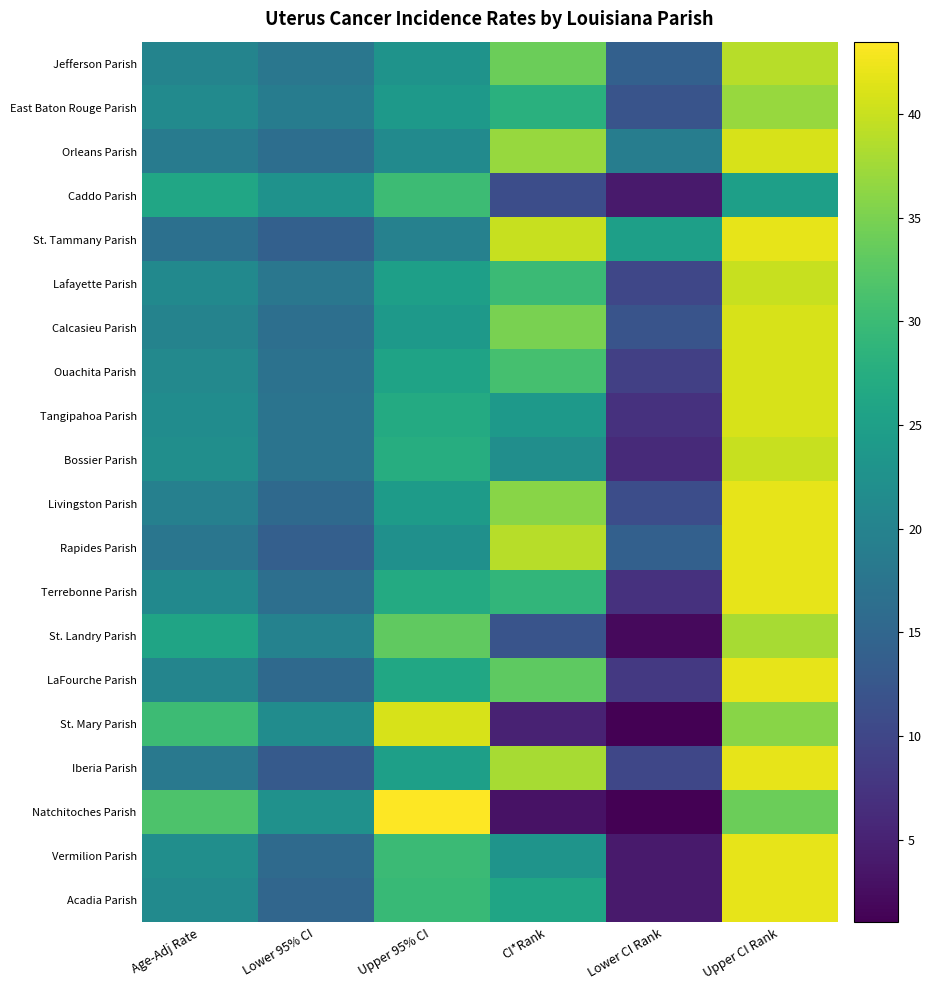

Reading right to left, list all the values displayed in this chart.

Jefferson Parish: Upper CI Rank=39.0	Lower CI Rank=14.0	CI*Rank=34.0	Upper 95% CI=22.8	Lower 95% CI=17.9	Age-Adj Rate=20.2
East Baton Rouge Parish: Upper CI Rank=37.0	Lower CI Rank=12.0	CI*Rank=28.0	Upper 95% CI=24.0	Lower 95% CI=18.9	Age-Adj Rate=21.3
Orleans Parish: Upper CI Rank=41.0	Lower CI Rank=19.0	CI*Rank=37.0	Upper 95% CI=21.4	Lower 95% CI=16.4	Age-Adj Rate=18.7
Caddo Parish: Upper CI Rank=25.0	Lower CI Rank=4.0	CI*Rank=11.0	Upper 95% CI=30.1	Lower 95% CI=22.7	Age-Adj Rate=26.2
St. Tammany Parish: Upper CI Rank=42.0	Lower CI Rank=25.0	CI*Rank=40.0	Upper 95% CI=19.7	Lower 95% CI=14.0	Age-Adj Rate=16.7
Lafayette Parish: Upper CI Rank=40.0	Lower CI Rank=10.0	CI*Rank=30.0	Upper 95% CI=25.0	Lower 95% CI=17.8	Age-Adj Rate=21.2
Calcasieu Parish: Upper CI Rank=41.0	Lower CI Rank=12.0	CI*Rank=35.0	Upper 95% CI=23.9	Lower 95% CI=16.5	Age-Adj Rate=20.0
Ouachita Parish: Upper CI Rank=41.0	Lower CI Rank=9.0	CI*Rank=31.0	Upper 95% CI=25.7	Lower 95% CI=17.0	Age-Adj Rate=21.0
Tangipahoa Parish: Upper CI Rank=41.0	Lower CI Rank=7.0	CI*Rank=24.0	Upper 95% CI=26.9	Lower 95% CI=17.3	Age-Adj Rate=21.7
Bossier Parish: Upper CI Rank=40.0	Lower CI Rank=6.0	CI*Rank=22.0	Upper 95% CI=27.4	Lower 95% CI=17.4	Age-Adj Rate=22.0
Livingston Parish: Upper CI Rank=42.0	Lower CI Rank=11.0	CI*Rank=36.0	Upper 95% CI=24.4	Lower 95% CI=15.5	Age-Adj Rate=19.5
Rapides Parish: Upper CI Rank=42.0	Lower CI Rank=14.0	CI*Rank=39.0	Upper 95% CI=22.4	Lower 95% CI=13.8	Age-Adj Rate=17.7
Terrebonne Parish: Upper CI Rank=42.0	Lower CI Rank=7.0	CI*Rank=29.0	Upper 95% CI=26.9	Lower 95% CI=16.6	Age-Adj Rate=21.2
St. Landry Parish: Upper CI Rank=38.0	Lower CI Rank=2.0	CI*Rank=12.0	Upper 95% CI=33.2	Lower 95% CI=19.9	Age-Adj Rate=25.9
LaFourche Parish: Upper CI Rank=42.0	Lower CI Rank=8.0	CI*Rank=33.0	Upper 95% CI=26.4	Lower 95% CI=15.5	Age-Adj Rate=20.4
St. Mary Parish: Upper CI Rank=36.0	Lower CI Rank=1.0	CI*Rank=5.0	Upper 95% CI=40.9	Lower 95% CI=21.6	Age-Adj Rate=30.1
Iberia Parish: Upper CI Rank=42.0	Lower CI Rank=10.0	CI*Rank=38.0	Upper 95% CI=25.0	Lower 95% CI=13.0	Age-Adj Rate=18.2
Natchitoches Parish: Upper CI Rank=34.0	Lower CI Rank=1.0	CI*Rank=3.0	Upper 95% CI=43.5	Lower 95% CI=22.5	Age-Adj Rate=31.6
Vermilion Parish: Upper CI Rank=42.0	Lower CI Rank=4.0	CI*Rank=23.0	Upper 95% CI=30.0	Lower 95% CI=15.7	Age-Adj Rate=22.0
Acadia Parish: Upper CI Rank=42.0	Lower CI Rank=4.0	CI*Rank=26.0	Upper 95% CI=29.6	Lower 95% CI=15.1	Age-Adj Rate=21.4